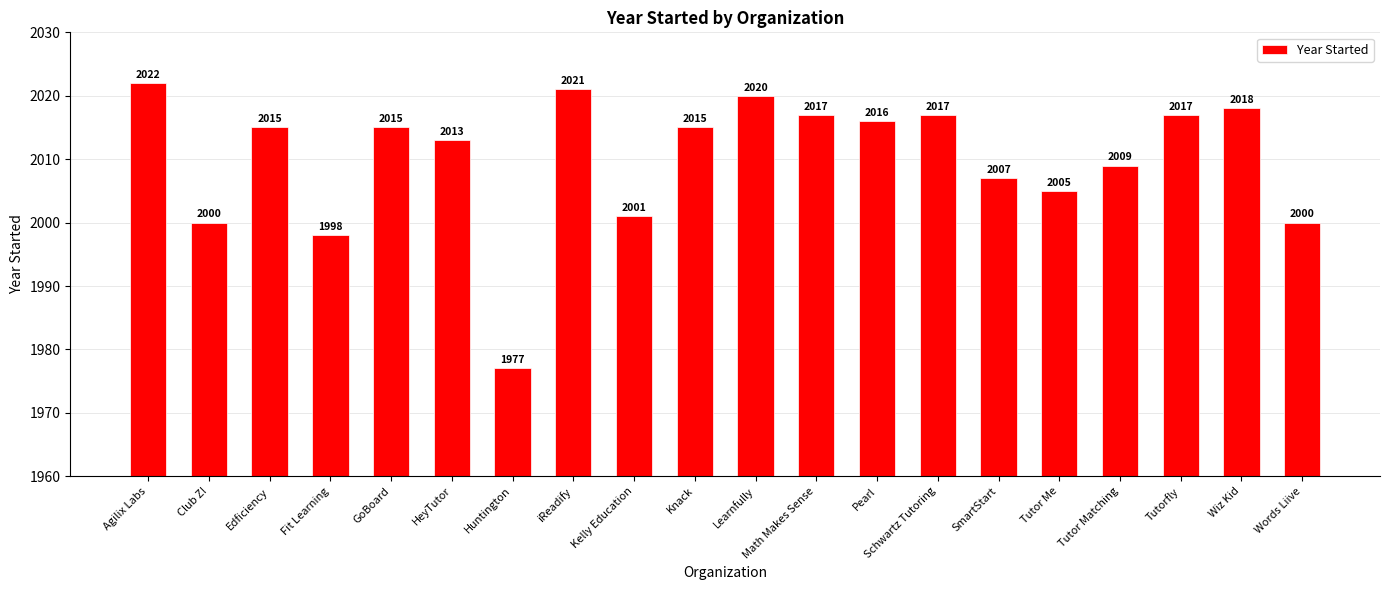

How many bars are there in total?

20